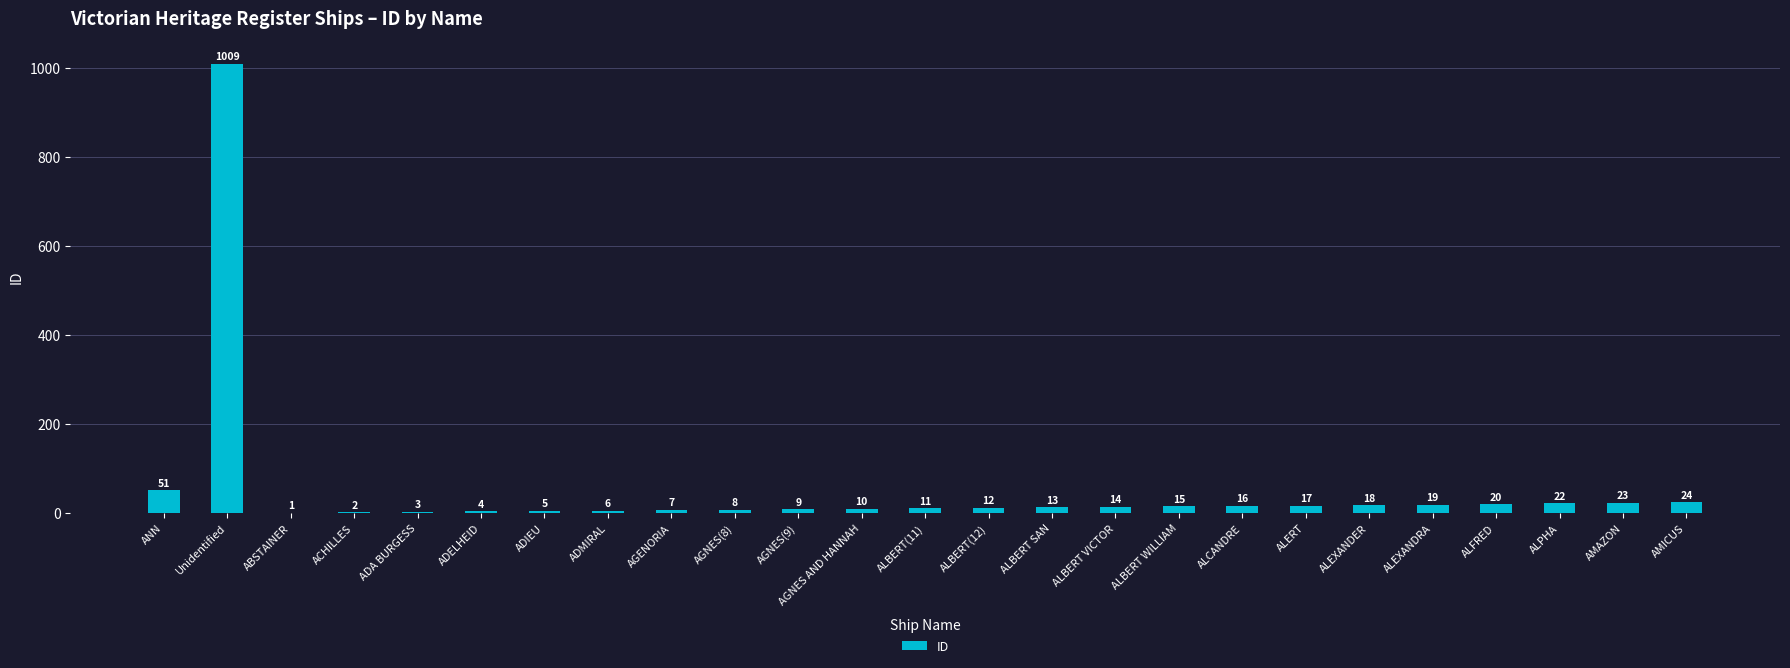

What is the ratio of the value at ALBERT WILLIAM to the value at ADIEU?

3.0